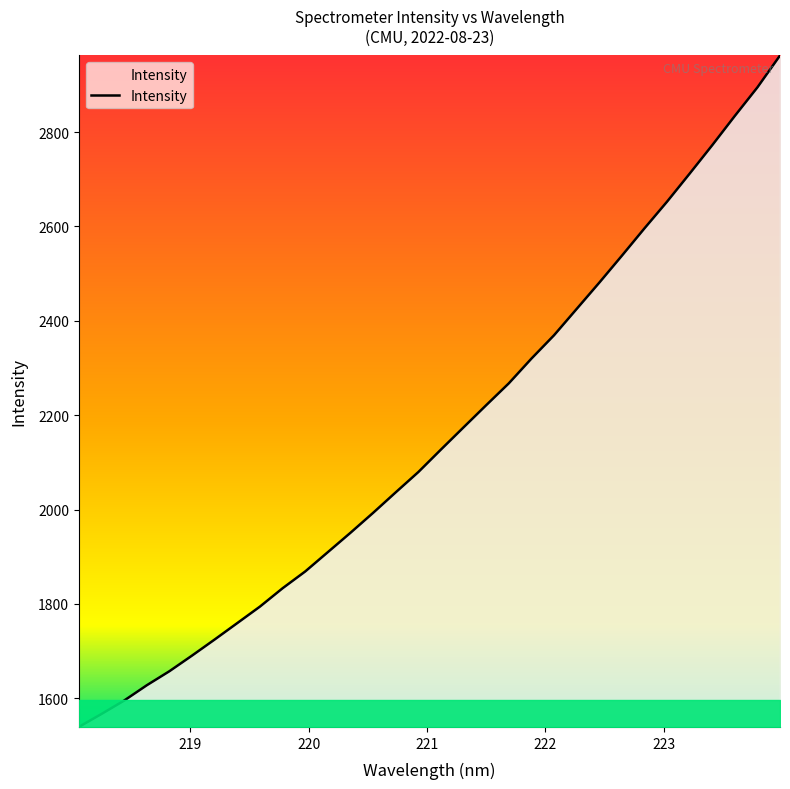

What is the difference between the maximum and minimum values?

1422.7